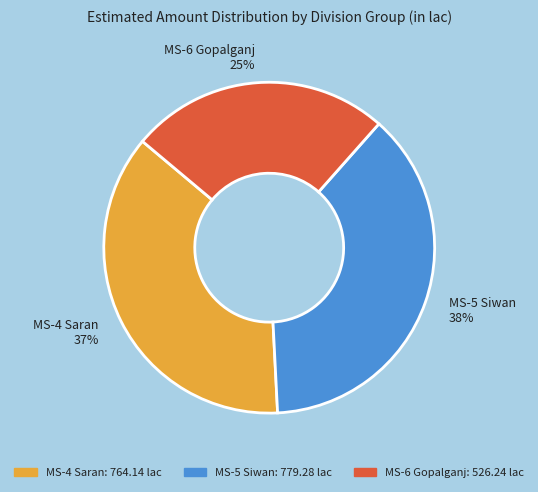

How many segments does this pie chart have?

3